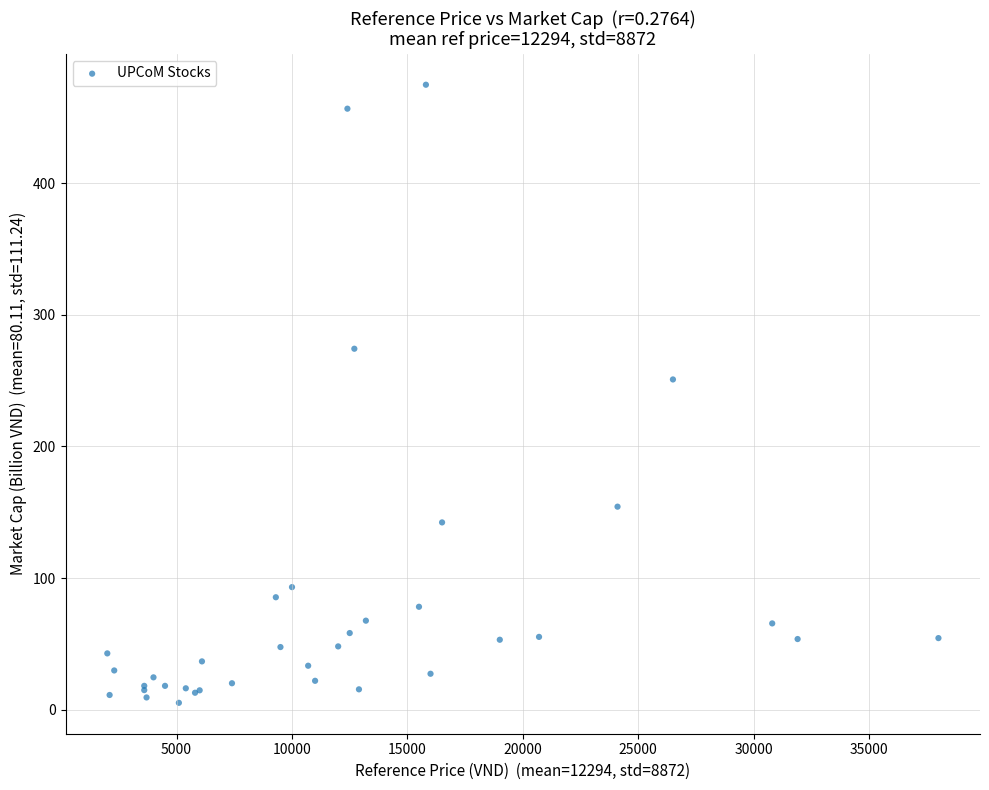

What Y value in the scatter plot is closest to 240?

251.0